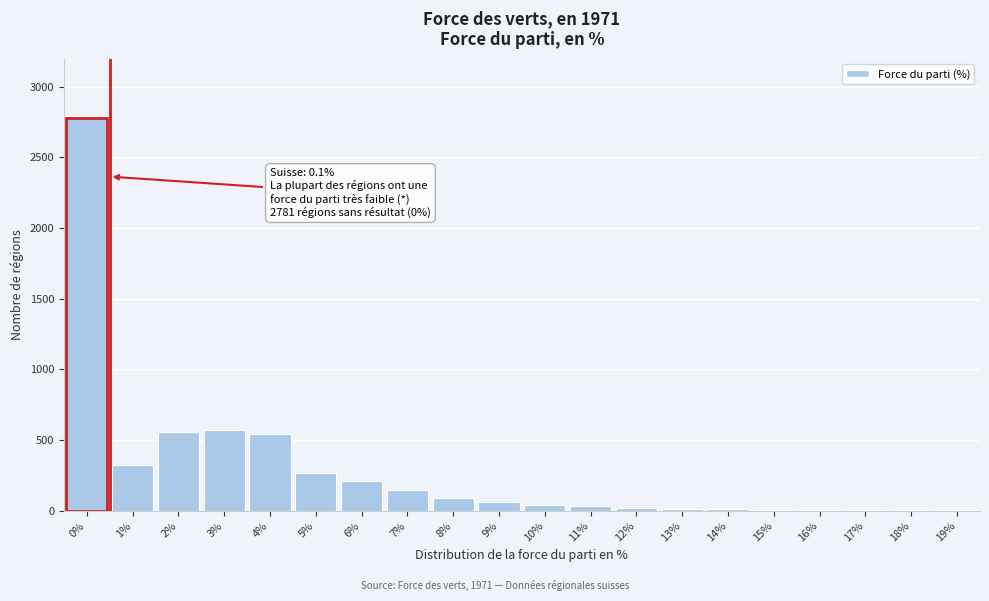

Is it true that the value at 5% is 477?

False